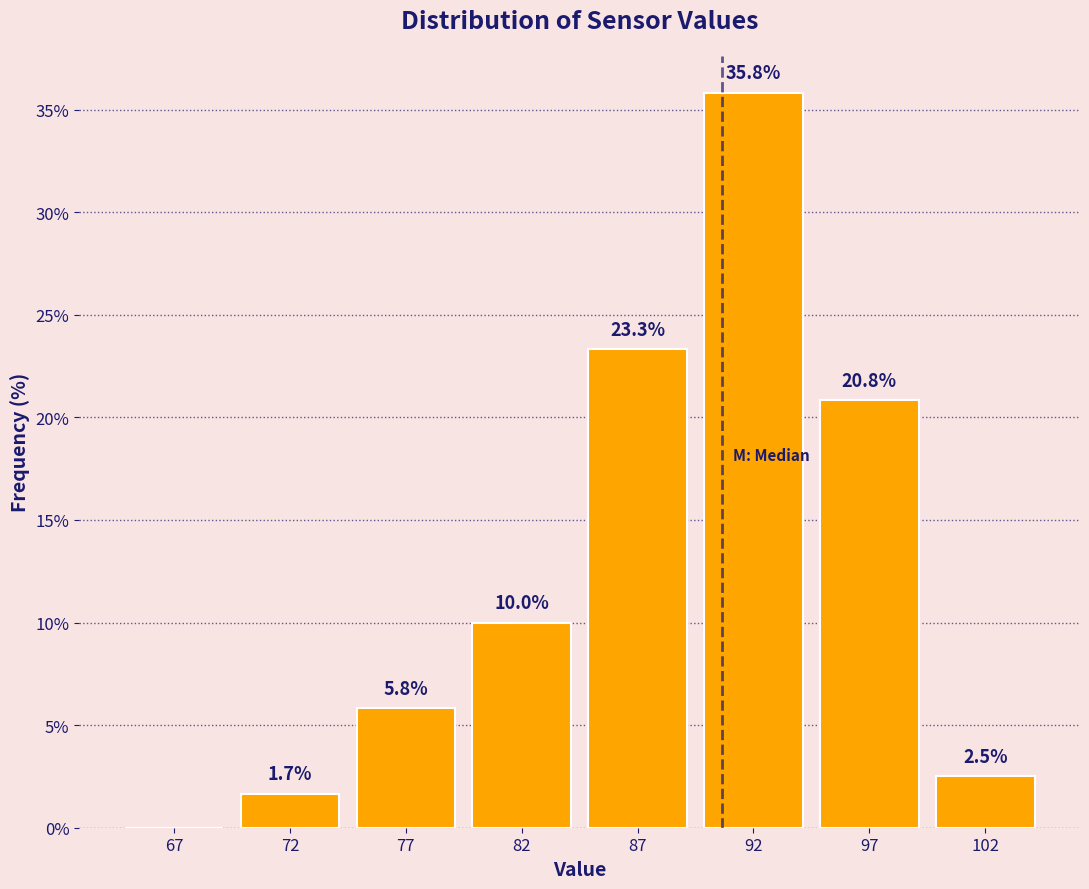

Reading right to left, what are all the values shown in this chart?

102=2.5	97=20.8	92=35.8	87=23.3	82=10.0	77=5.8	72=1.7	67=0.0